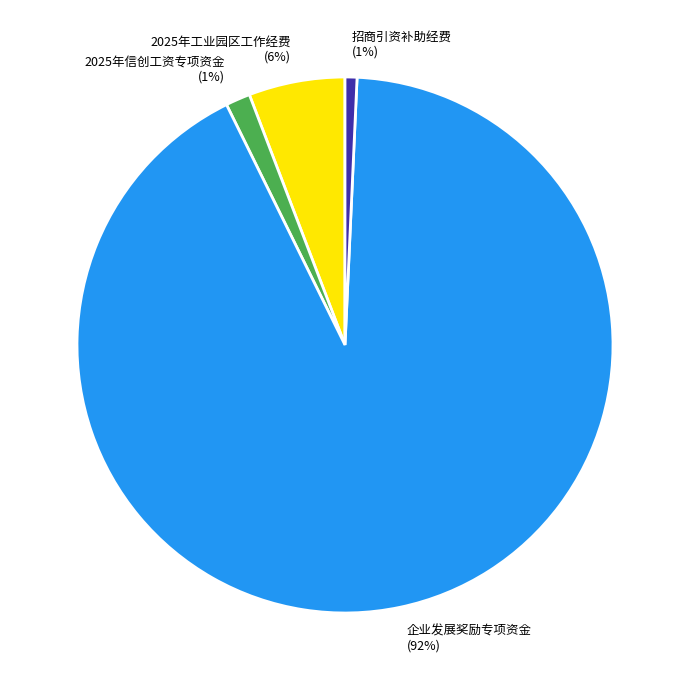

How many segments does this pie chart have?

4